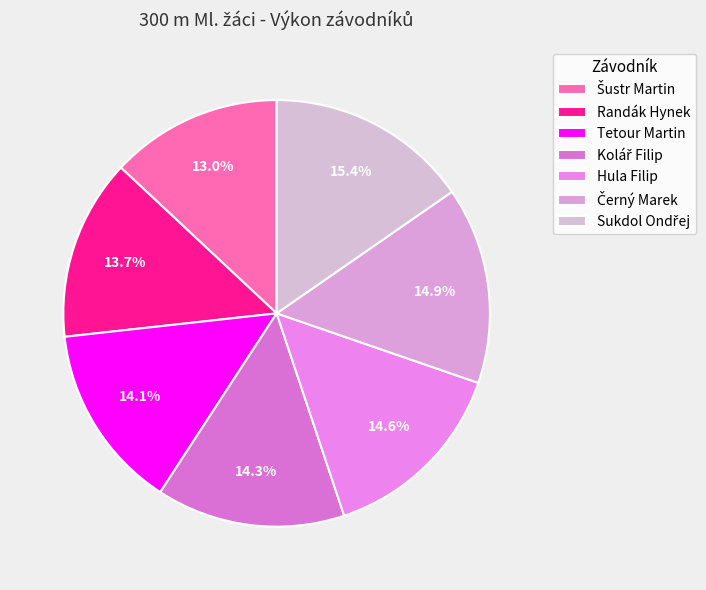

What portion of the pie excludes Tetour Martin?

85.9%